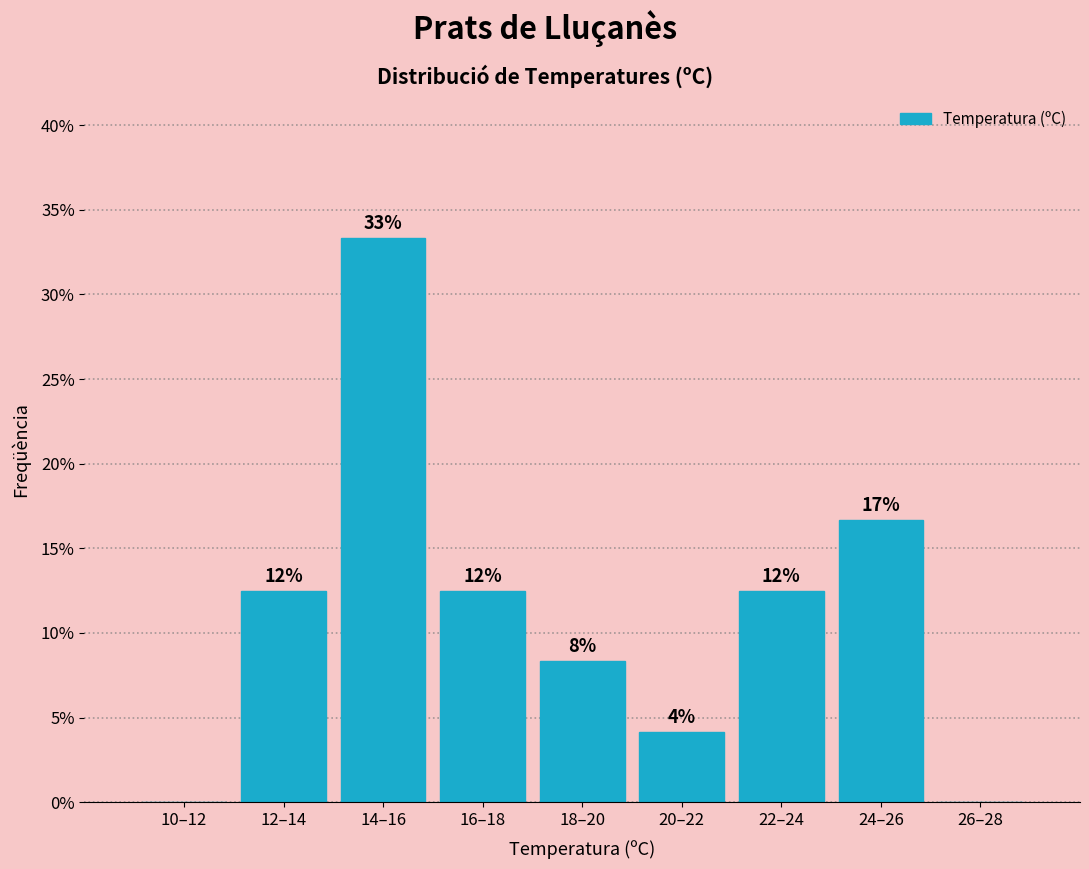

Are the bars horizontal?

No